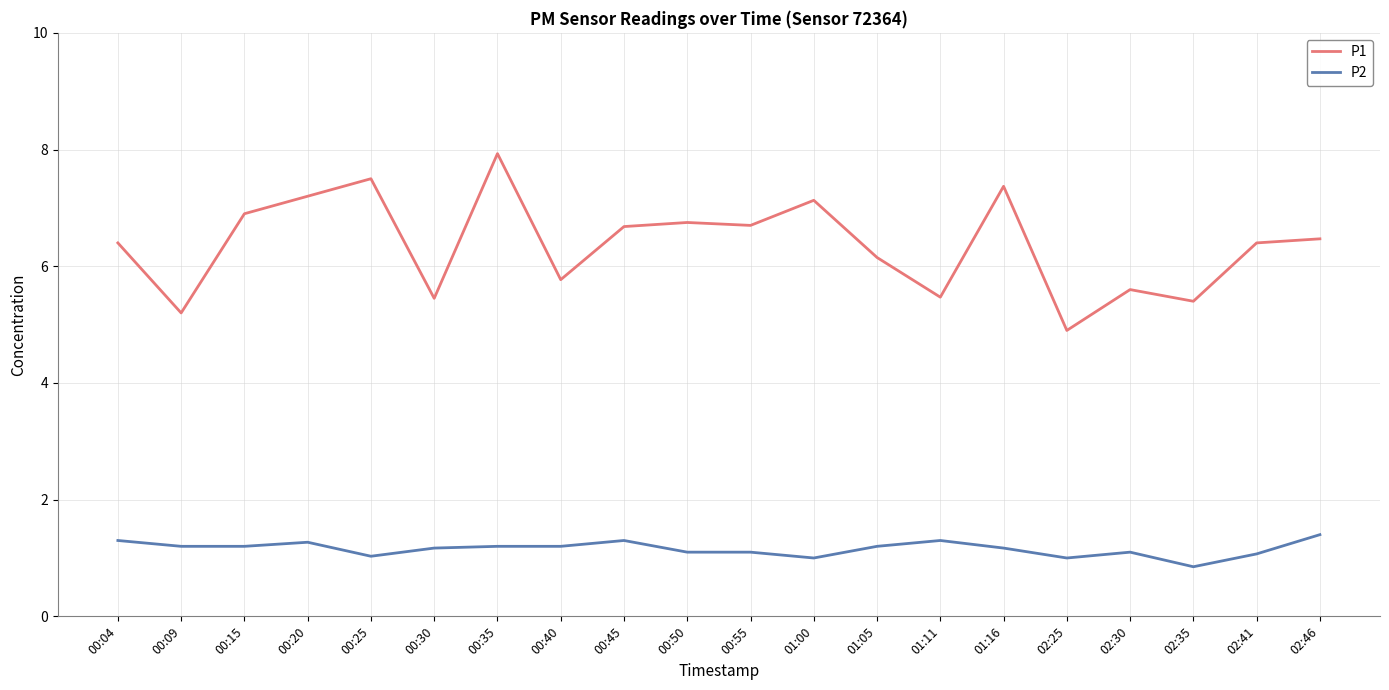

Which category has the highest value in the P2 series?

02:46